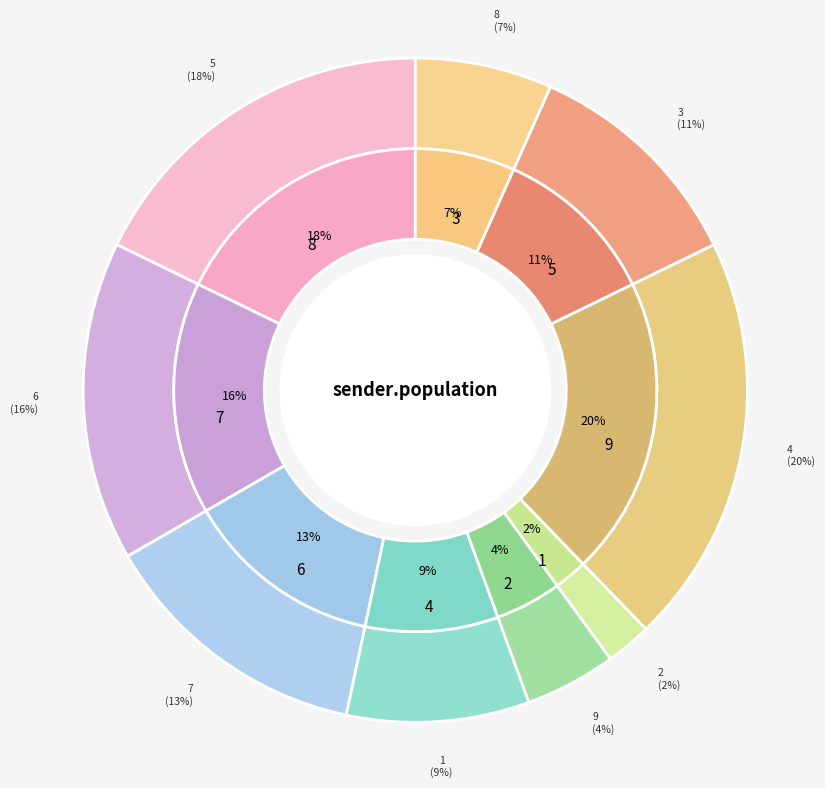

What is the change in value from 5 to 4?

+1